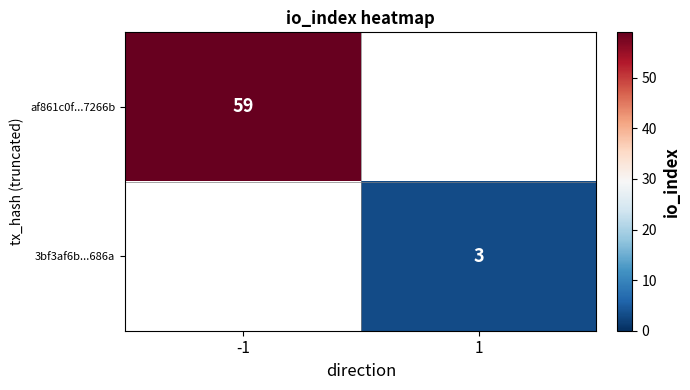

How many series are shown in this chart?

2